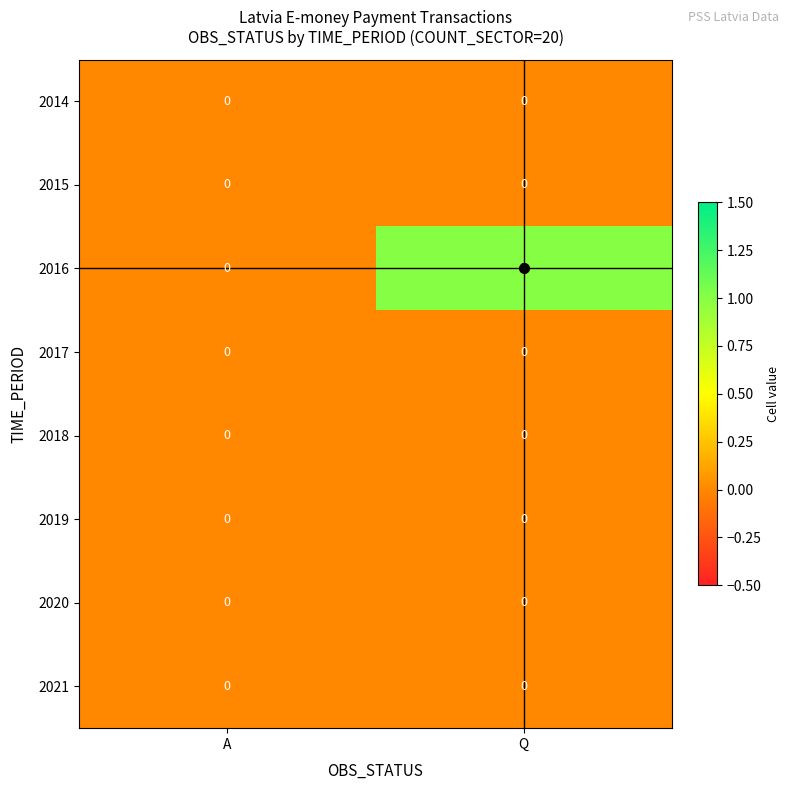

Which series changed the most between A and Q?

2016